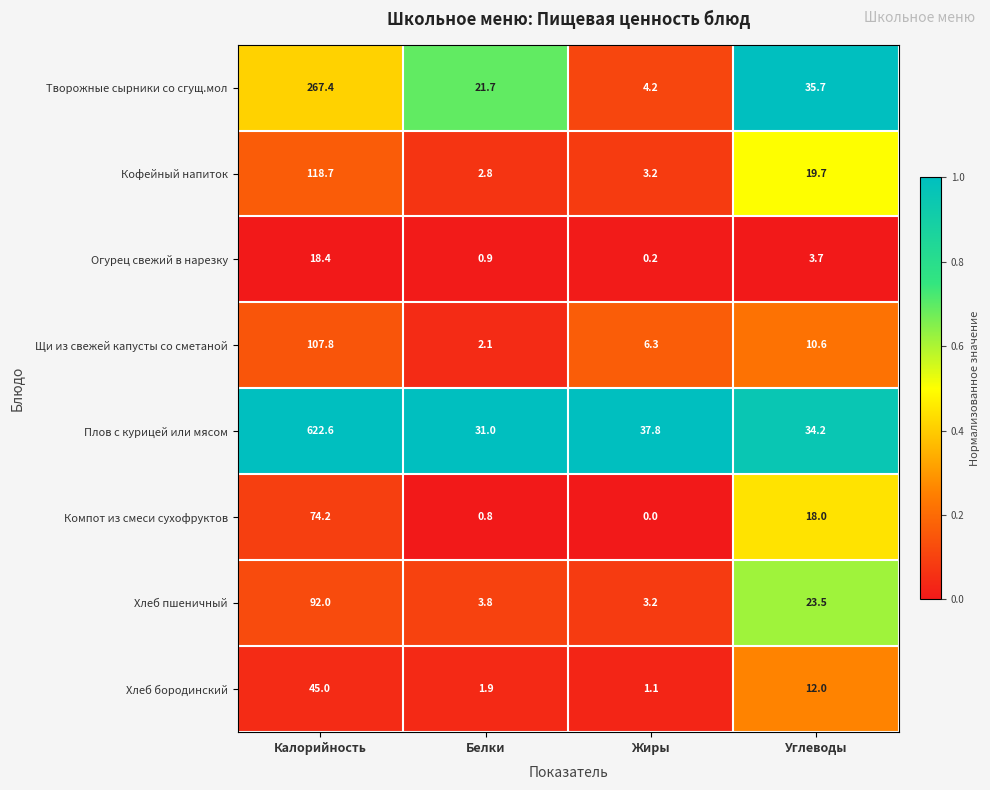

What is the total value across all series at Калорийность?

1346.1